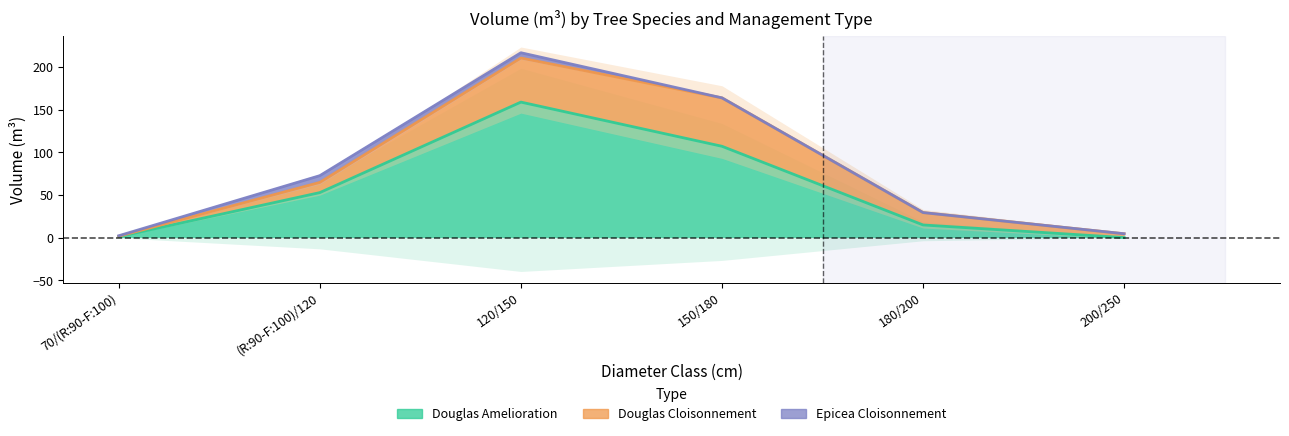

What is the difference between the maximum and second lowest values in the DOUGLAS_AMELIORATION series?

157.6